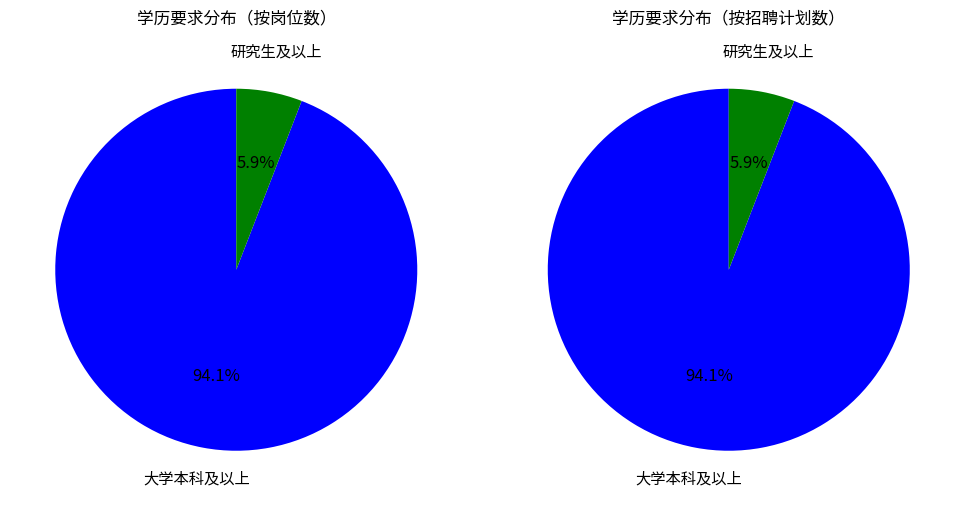

What percentage is NOT represented by 研究生及以上?

94.1%